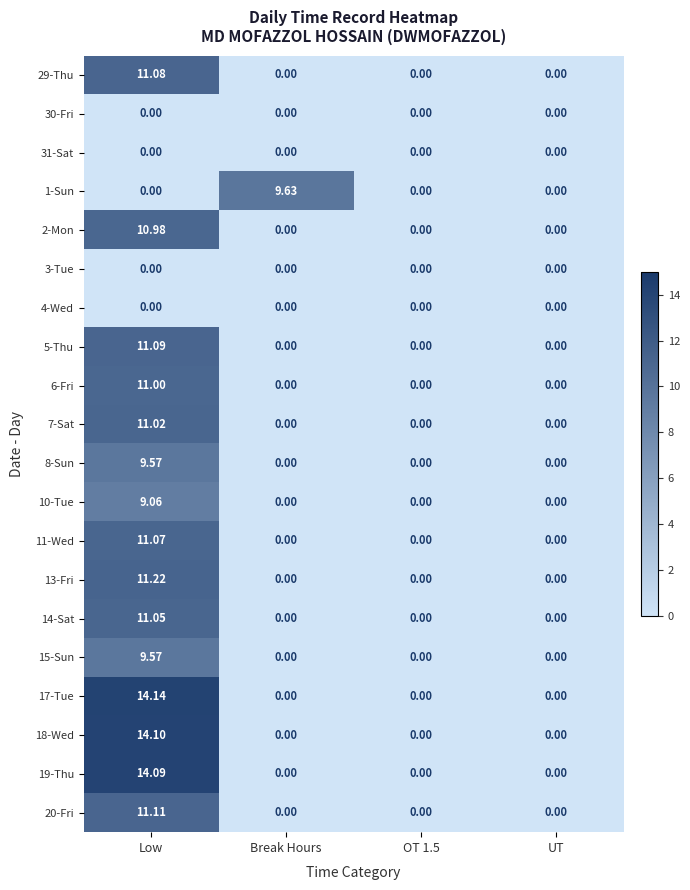

Is the value of 20-Fri at Low greater than the value of 10-Tue at Break Hours?

Yes